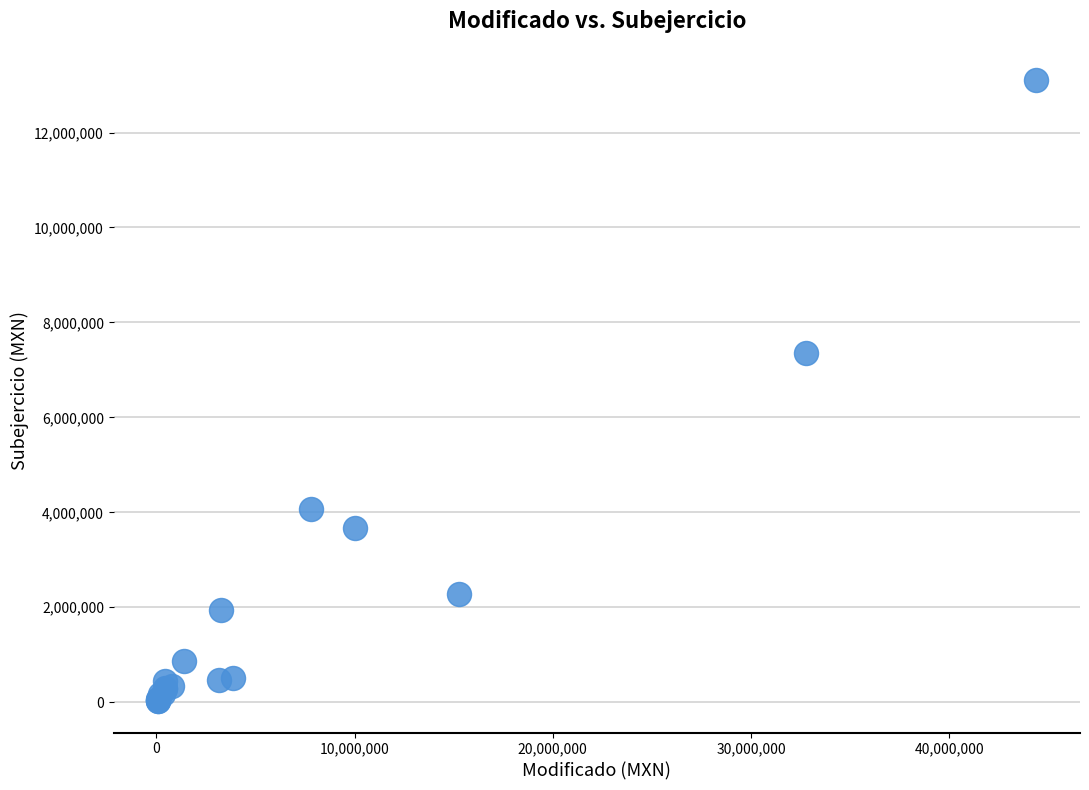

What Y value in the scatter plot is closest to 6562299?

7362678.2